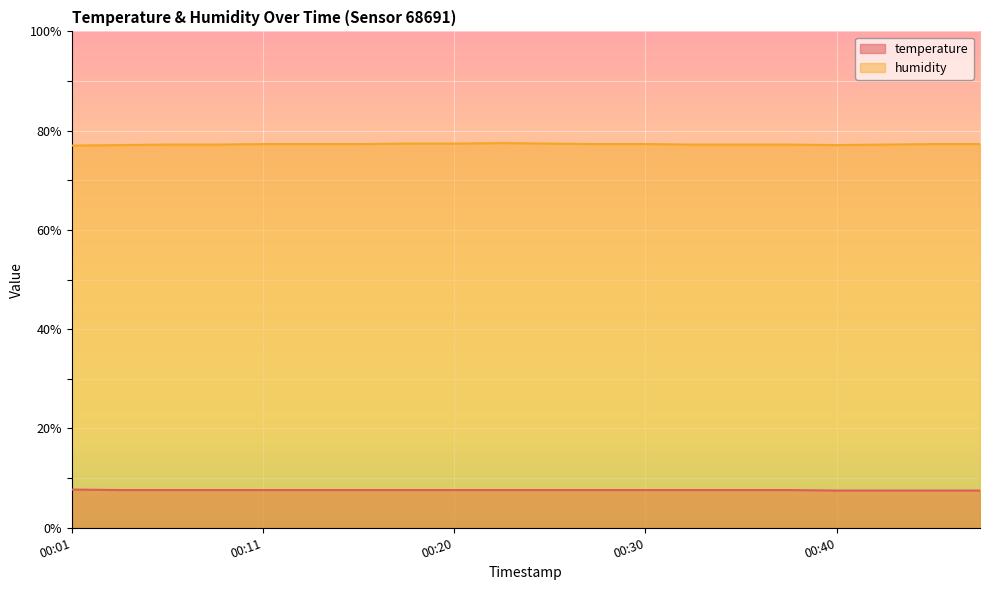

Where is the first local minimum for humidity?

00:40